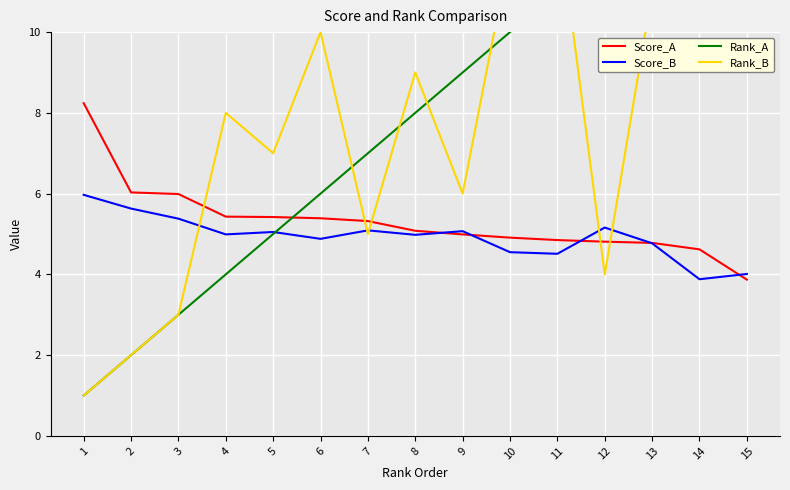

Rank the categories by Rank_A value from lowest to highest.

1, 2, 3, 4, 5, 6, 7, 8, 9, 10, 11, 12, 13, 14, 15